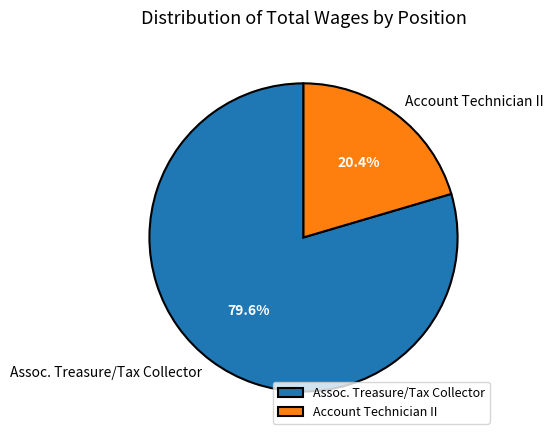

Rank the categories by value from highest to lowest.

Assoc. Treasure/Tax Collector, Account Technician II